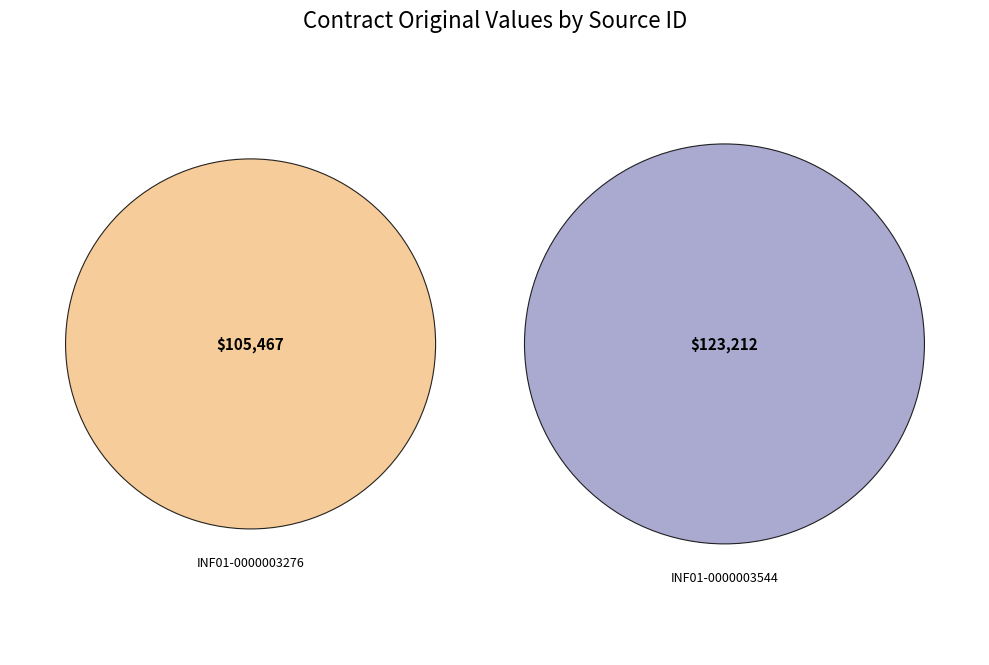

Is it true that INF01-0000003276 is 32% of the pie?

False